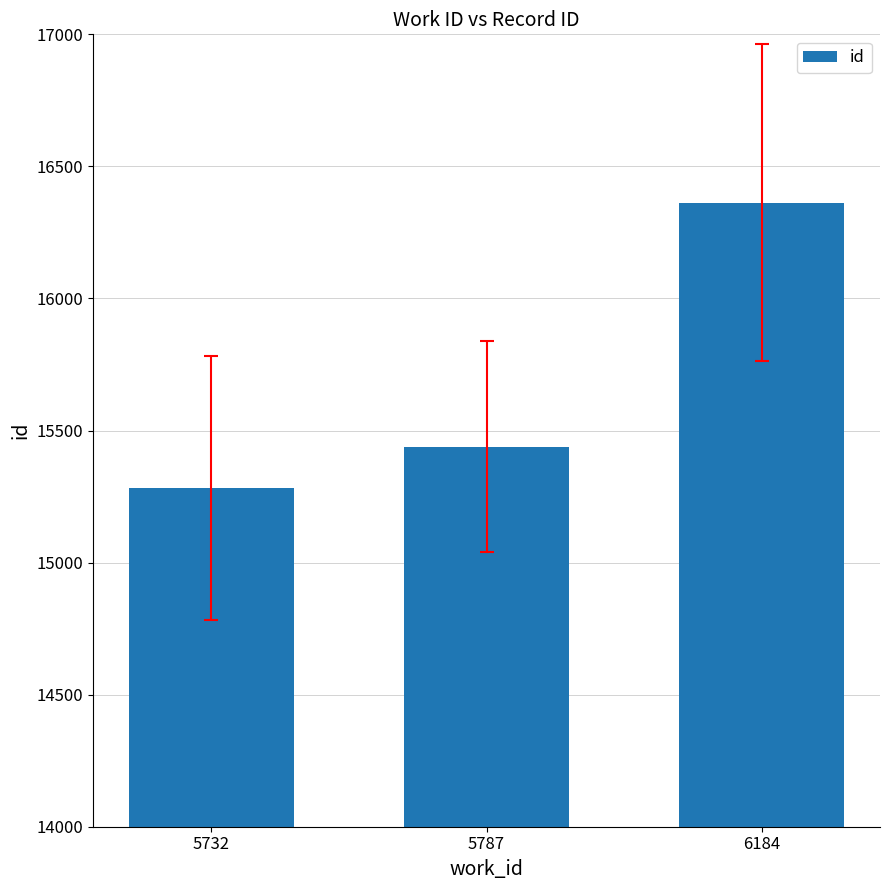

How many categories are shown in the chart?

3